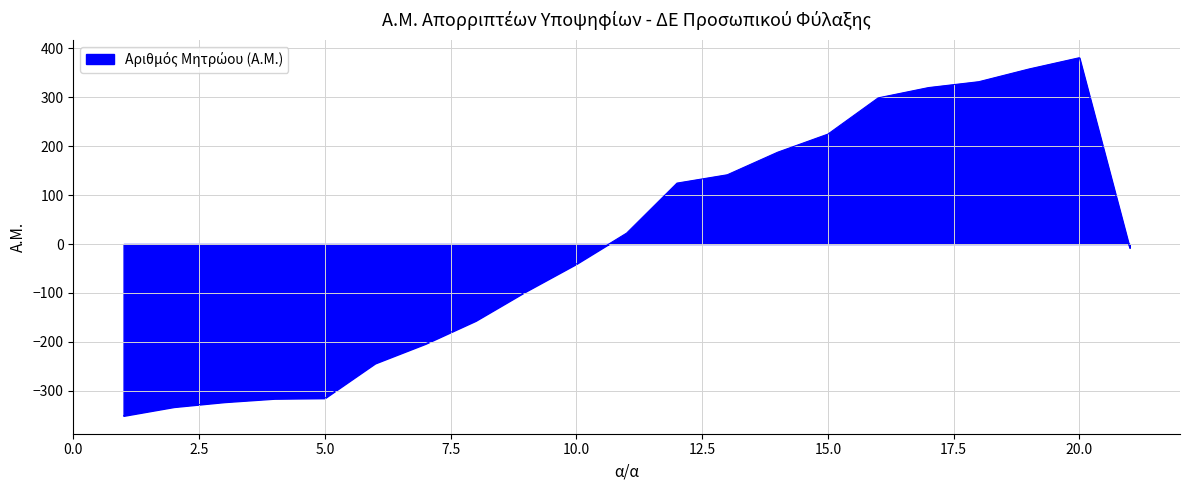

What is the maximum value shown in the chart?

380.3